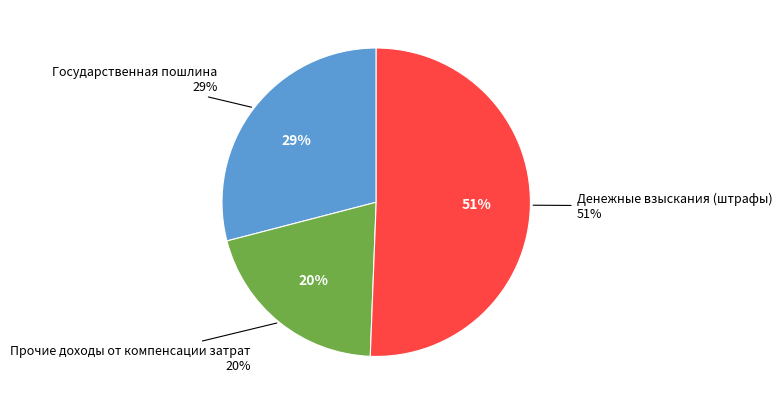

To the nearest percent, what is the average slice percentage?

33%